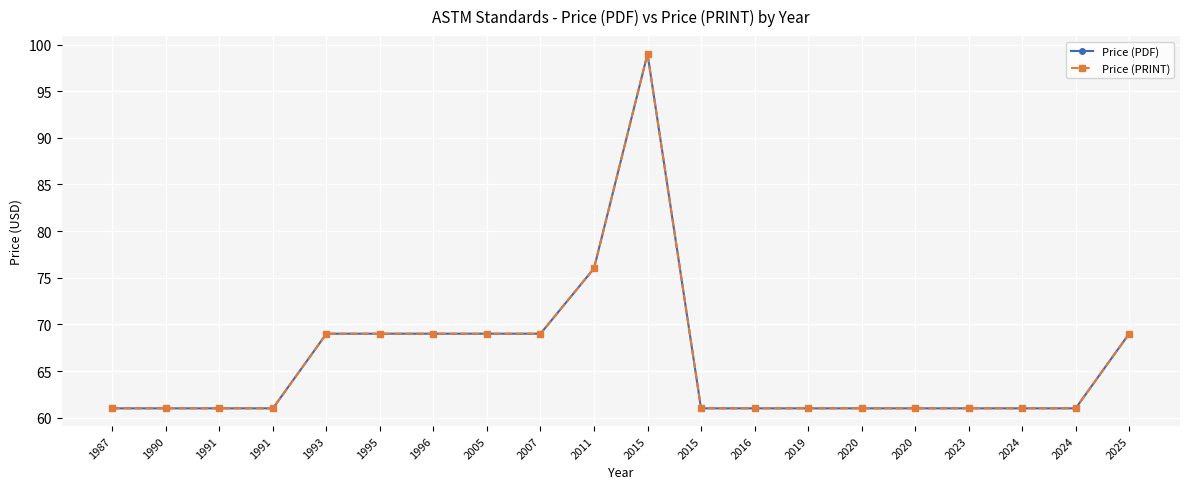

At which category does Price (PDF) reach its first local peak?

2015